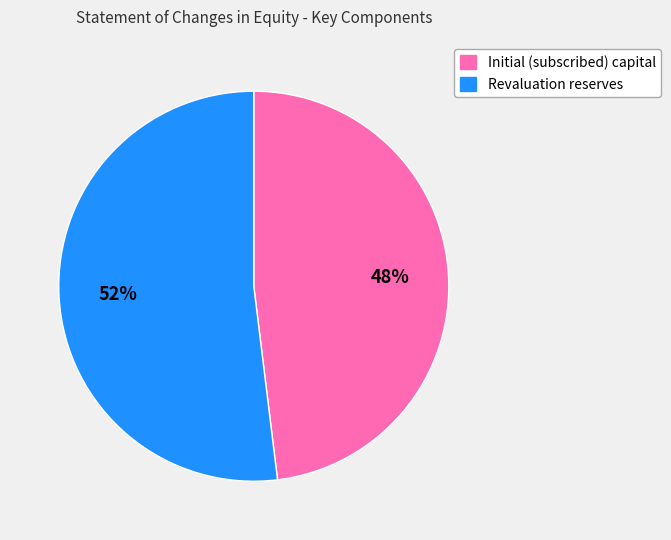

How many slices are in this pie chart?

2